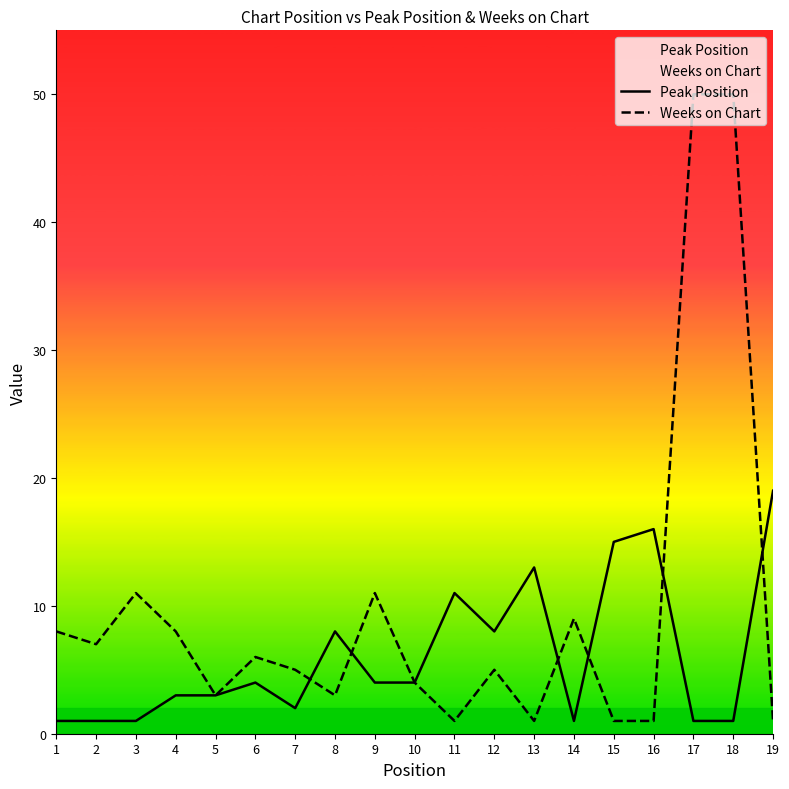

At which label is Peak Position closest to 10?

11